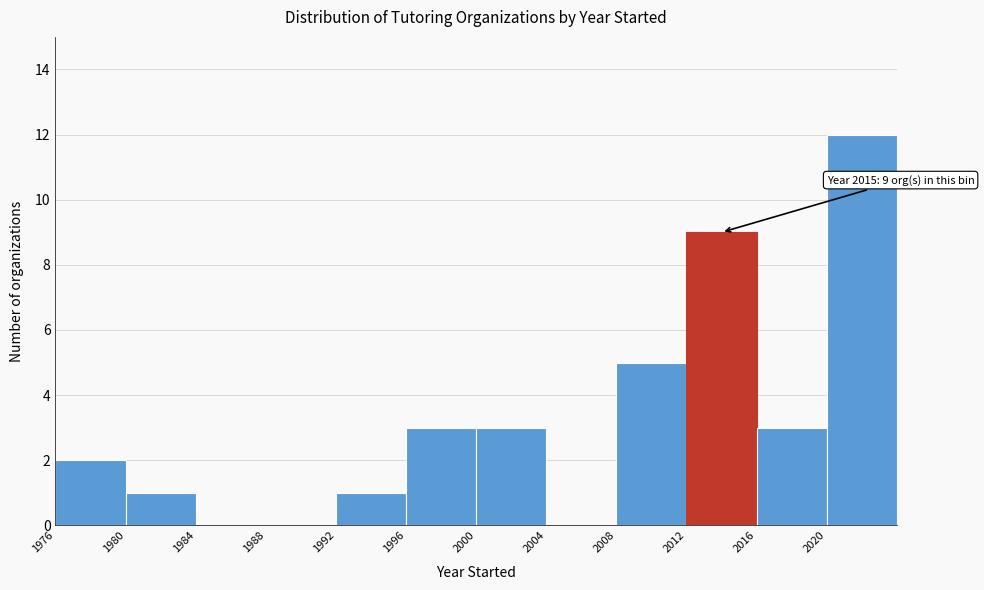

Over which range of the x-axis is the bar tallest?

2020 to 2024